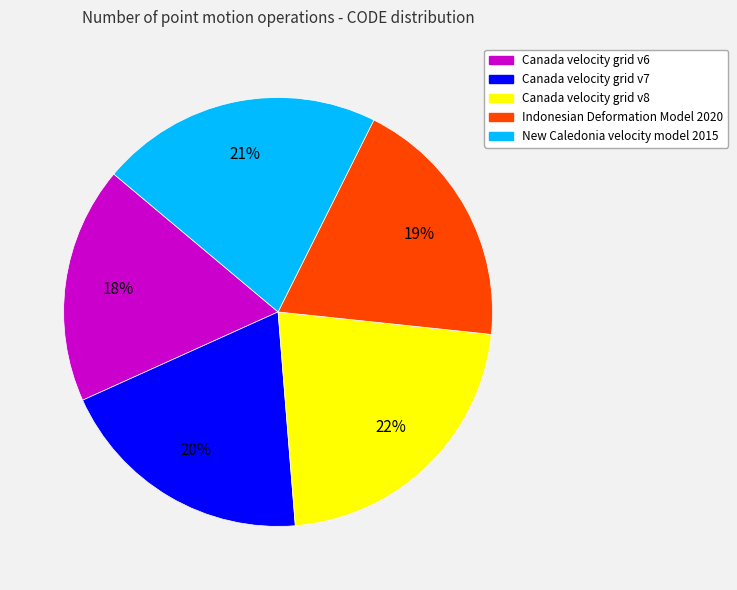

What is the largest slice in the pie chart?

Canada velocity grid v8